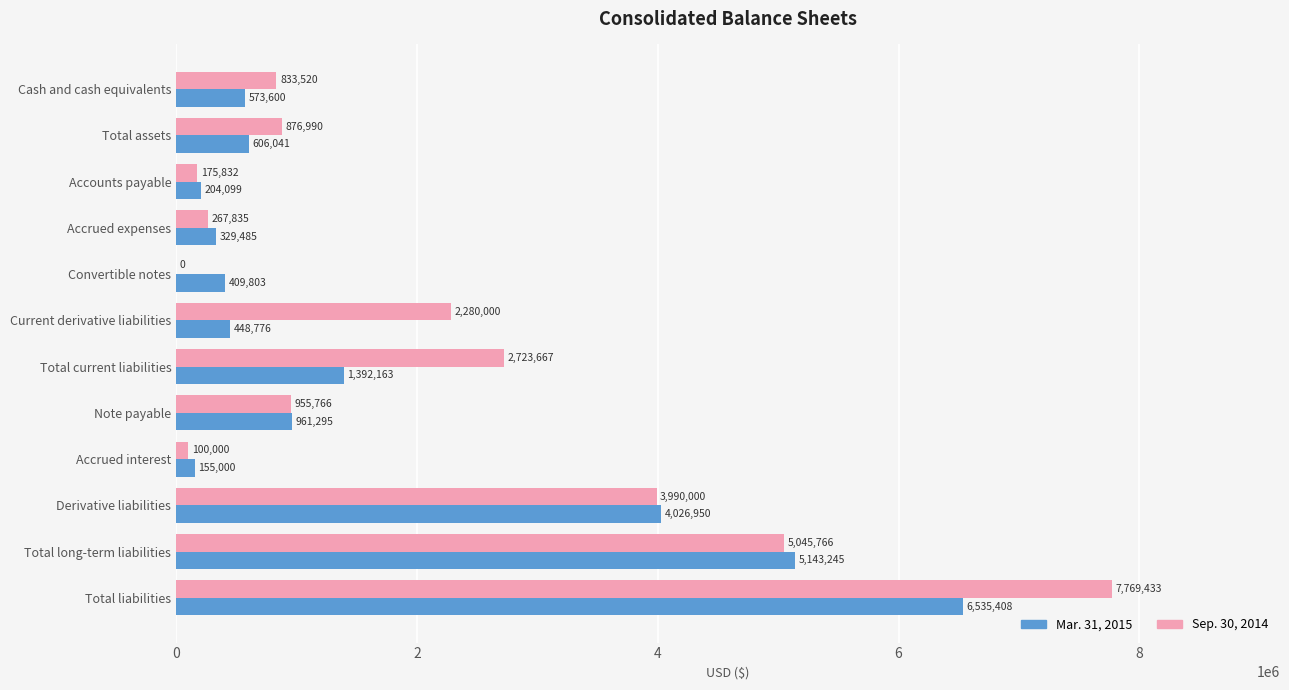

Is it true that Mar. 31, 2015 equals 963071 at Cash and cash equivalents?

False